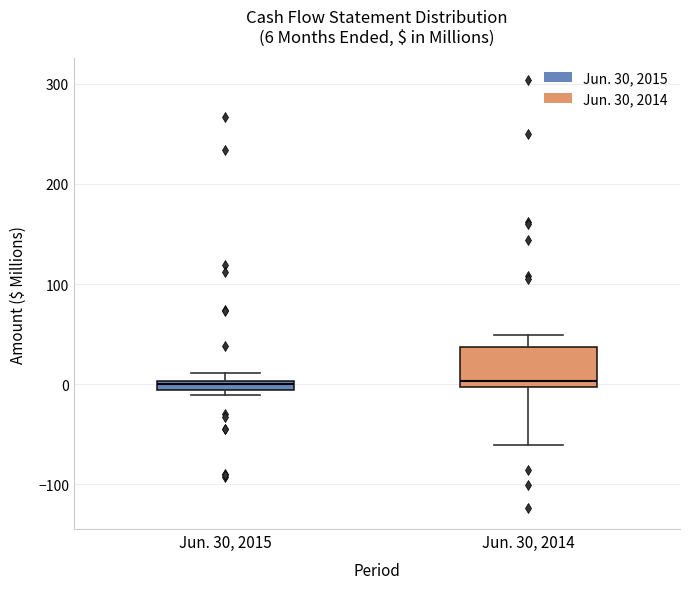

Comparing the boxes themselves (not the whiskers), which one is the tallest?

Jun. 30, 2014